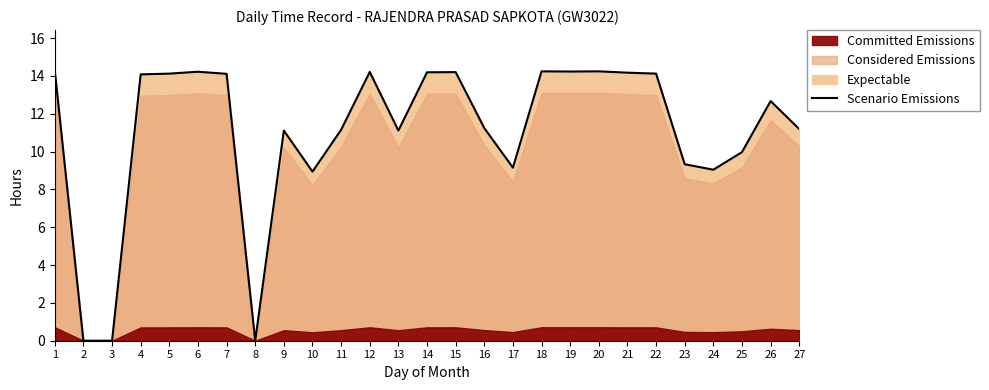

How many values are above zero?

24